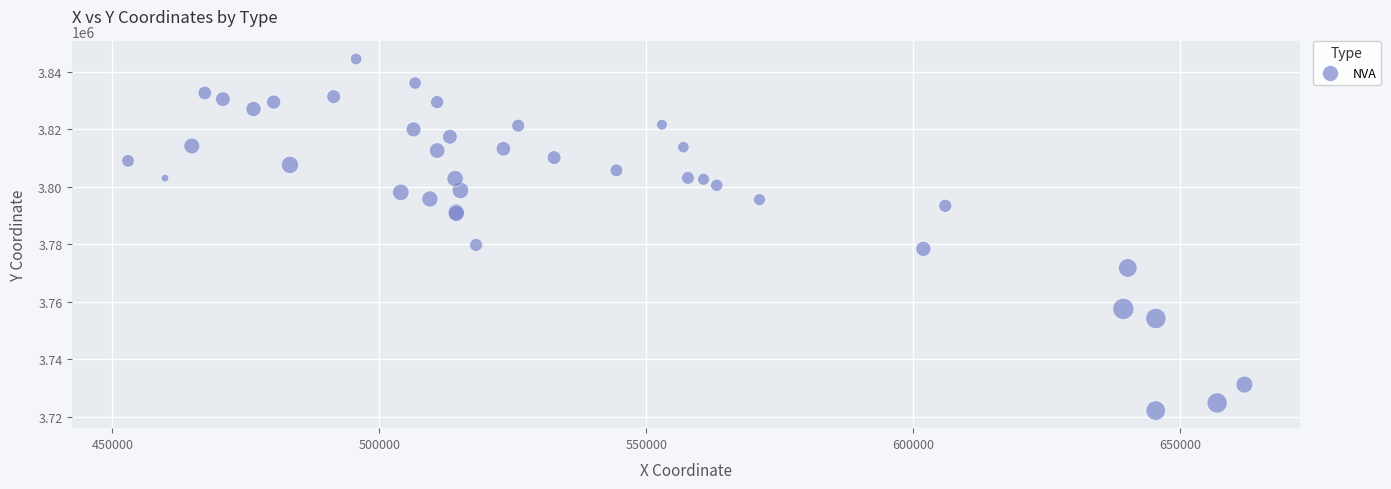

What Y value in the scatter plot is closest to 3783286?

3779765.9